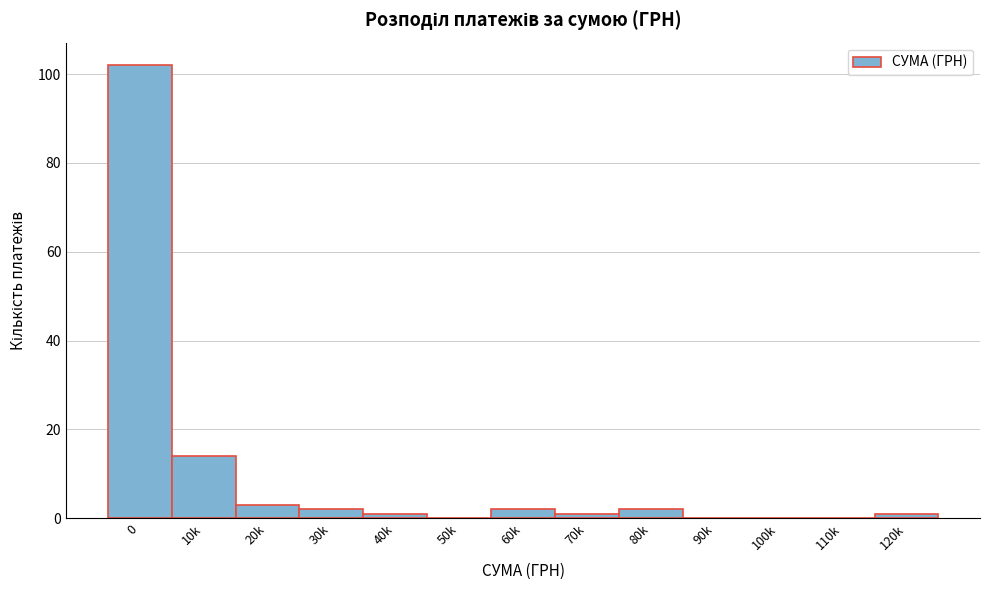

Reading left to right, what are all the values shown in this chart?

0=102	10k=14	20k=3	30k=2	40k=1	50k=0	60k=2	70k=1	80k=2	90k=0	100k=0	110k=0	120k=1